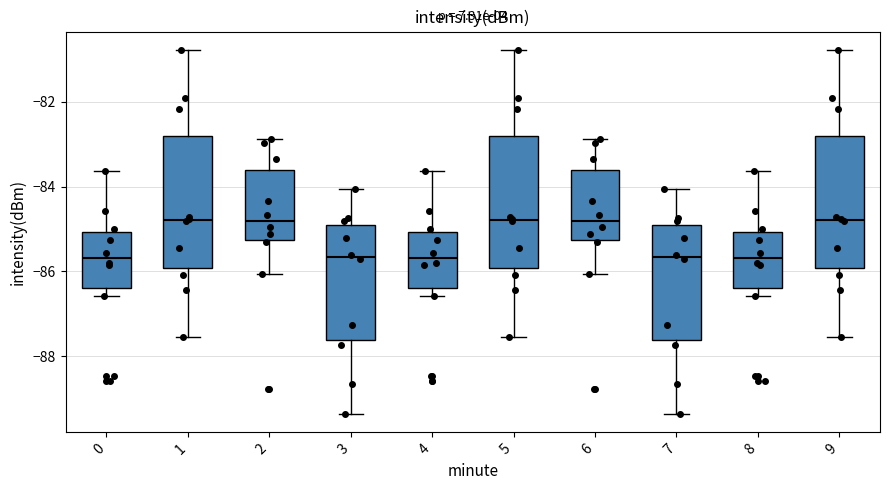

Reading left to right, read every box against the y-axis: the position of its median line, the range the box covers, and the ends of its whiskers. The values are not printed on the chart, so give them approximately, as read against the axis.

0: median -85.6, box -86.4 to -85.0, whiskers -86.6 to -83.6
1: median -84.8, box -86.0 to -82.8, whiskers -87.6 to -80.8
2: median -84.8, box -85.2 to -83.6, whiskers -86.0 to -82.8
3: median -85.6, box -87.6 to -85.0, whiskers -89.4 to -84.0
4: median -85.6, box -86.4 to -85.0, whiskers -86.6 to -83.6
5: median -84.8, box -86.0 to -82.8, whiskers -87.6 to -80.8
6: median -84.8, box -85.2 to -83.6, whiskers -86.0 to -82.8
7: median -85.6, box -87.6 to -85.0, whiskers -89.4 to -84.0
8: median -85.6, box -86.4 to -85.0, whiskers -86.6 to -83.6
9: median -84.8, box -86.0 to -82.8, whiskers -87.6 to -80.8